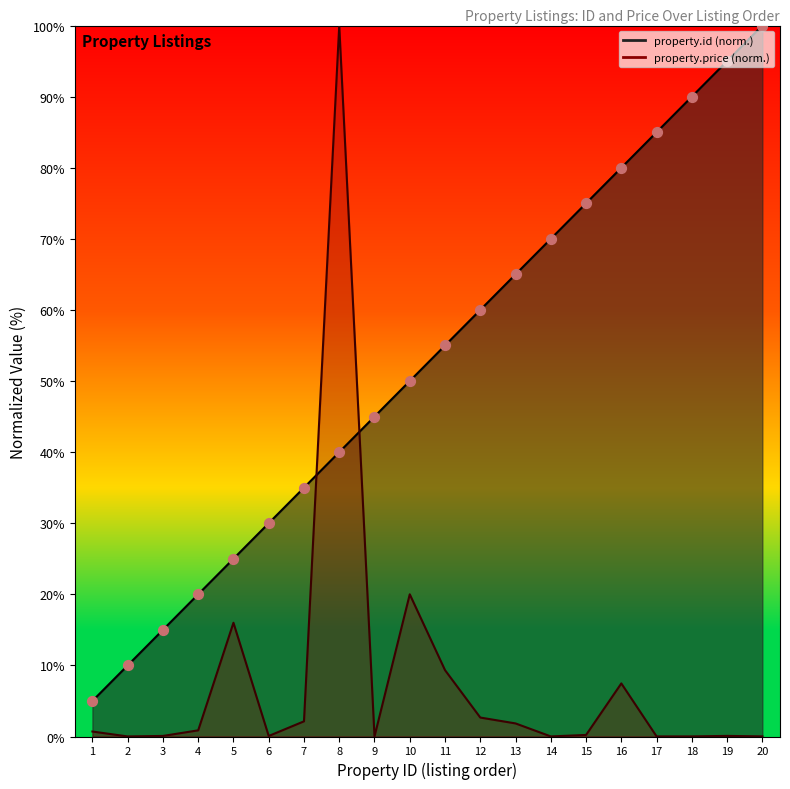

Which series reaches the minimum Y coordinate?

property.price